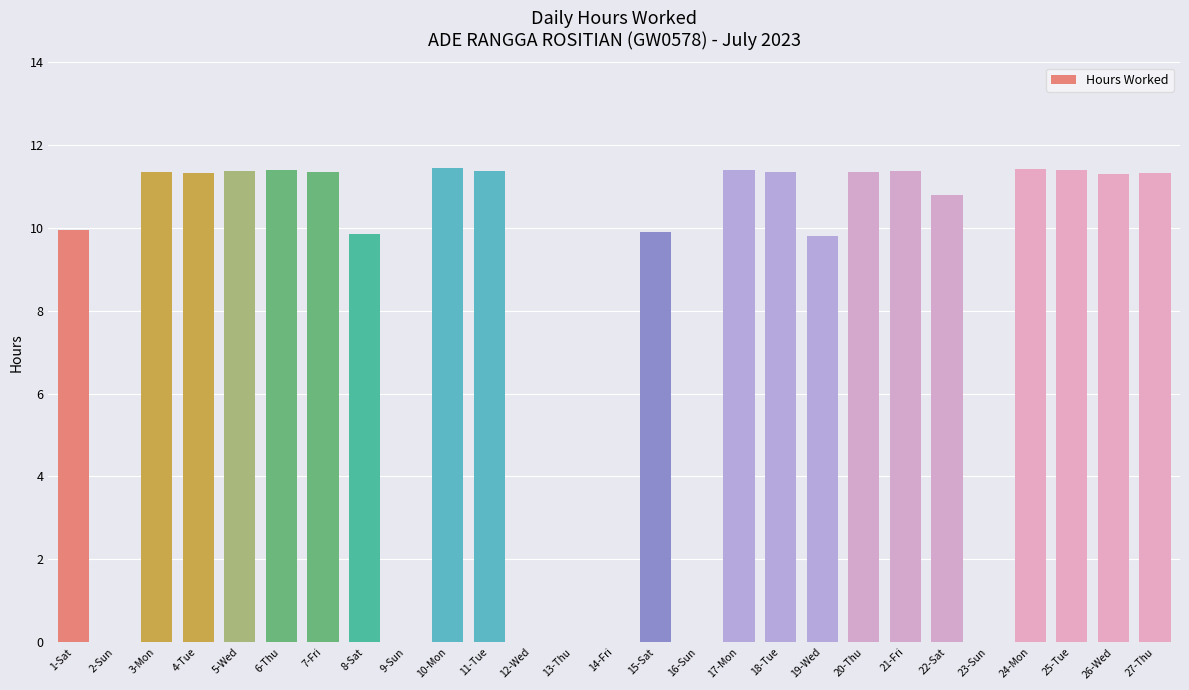

Where does the data first go above 11?

3-Mon